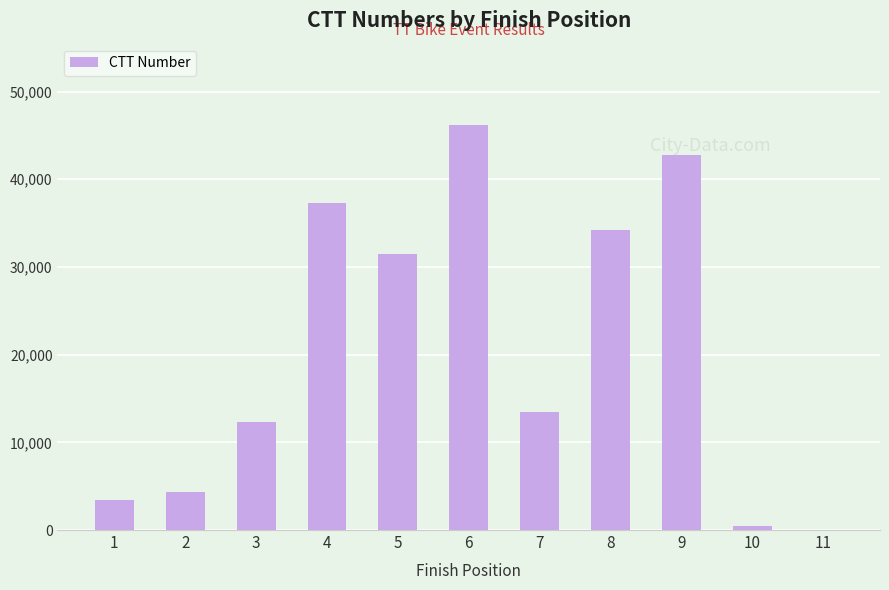

The value at 5 is 16994. True or false?

False